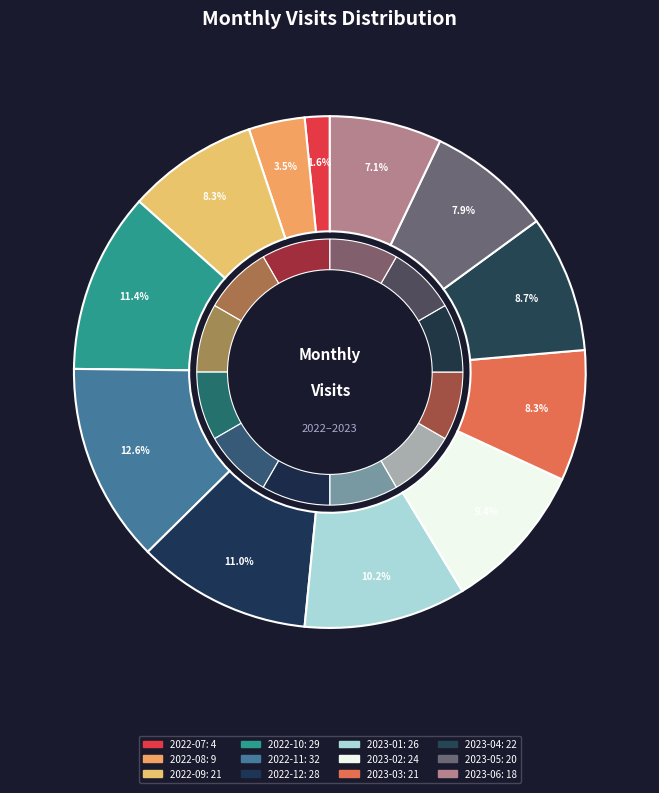

Does 2023-03 account for over 50% of the chart?

No